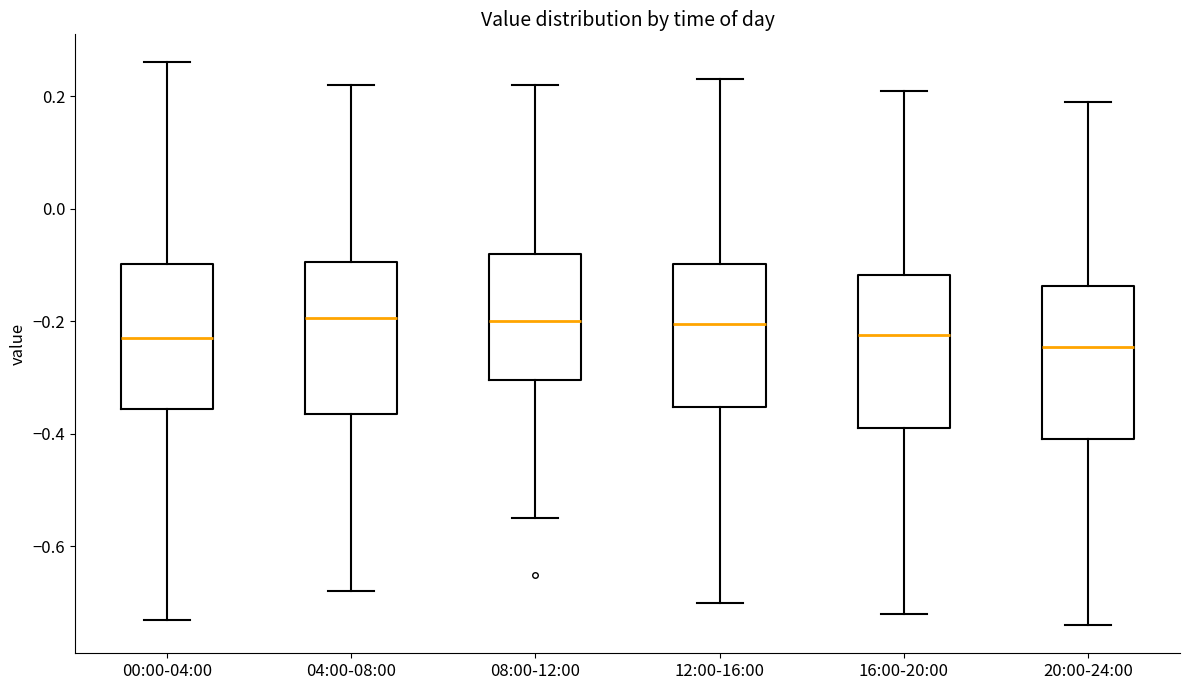

Reading left to right, read every box against the y-axis: the position of its median line, the range the box covers, and the ends of its whiskers. The values are not printed on the chart, so give them approximately, as read against the axis.

00:00-04:00: median -0.22, box -0.36 to -0.10, whiskers -0.72 to 0.26
04:00-08:00: median -0.20, box -0.36 to -0.10, whiskers -0.68 to 0.22
08:00-12:00: median -0.20, box -0.30 to -0.08, whiskers -0.54 to 0.22
12:00-16:00: median -0.20, box -0.36 to -0.10, whiskers -0.70 to 0.24
16:00-20:00: median -0.22, box -0.38 to -0.12, whiskers -0.72 to 0.22
20:00-24:00: median -0.24, box -0.40 to -0.14, whiskers -0.74 to 0.20